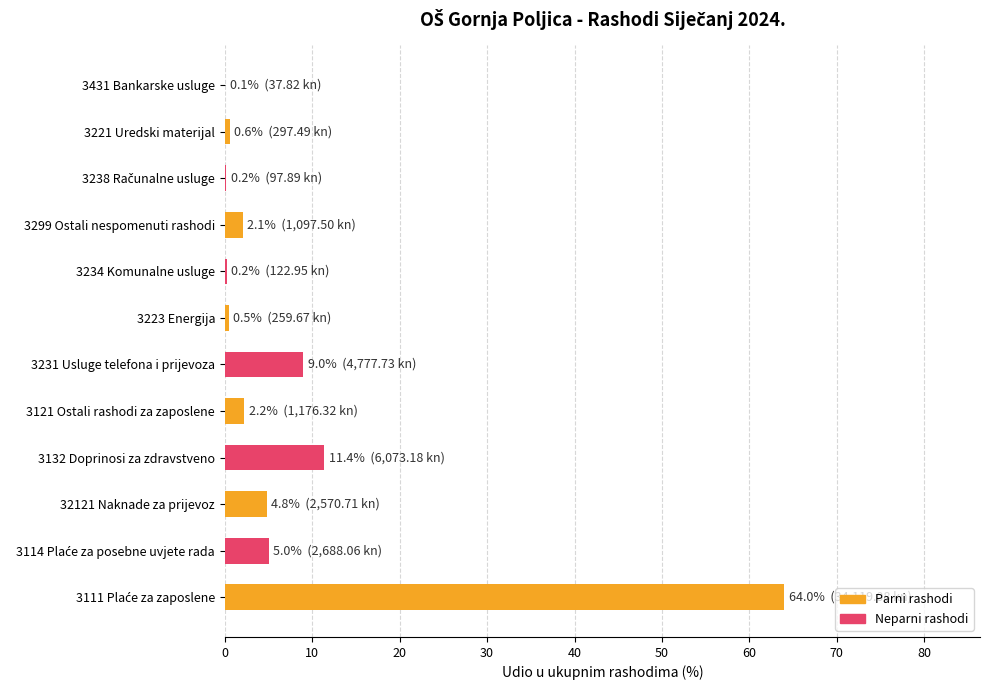

The chart shows a value of 0.5 at 3223 Energija. True or false?

True